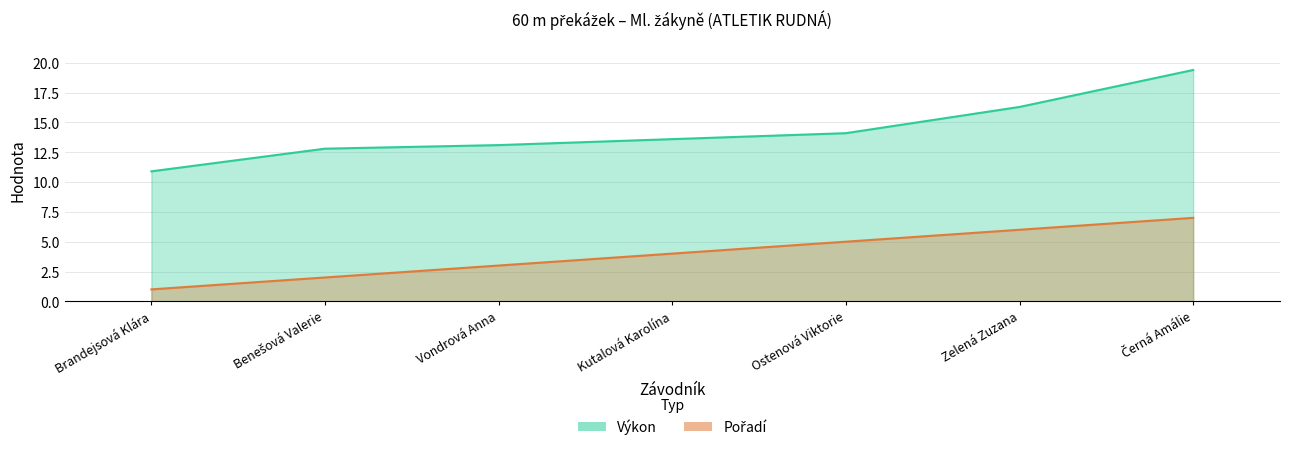

Reading right to left, what are all the values shown in this chart?

Výkon: 19.4	16.3	14.1	13.6	13.1	12.8	10.9
Pořadí: 7.0	6.0	5.0	4.0	3.0	2.0	1.0